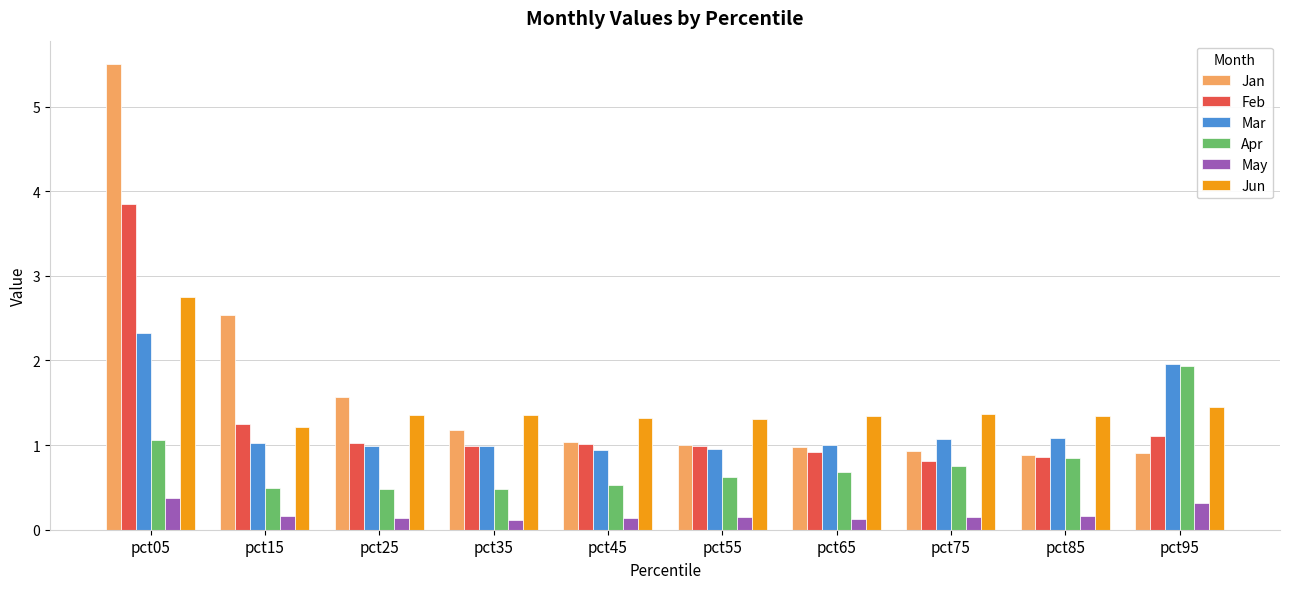

What is the difference between the Jan values at pct25 and pct95?

0.7